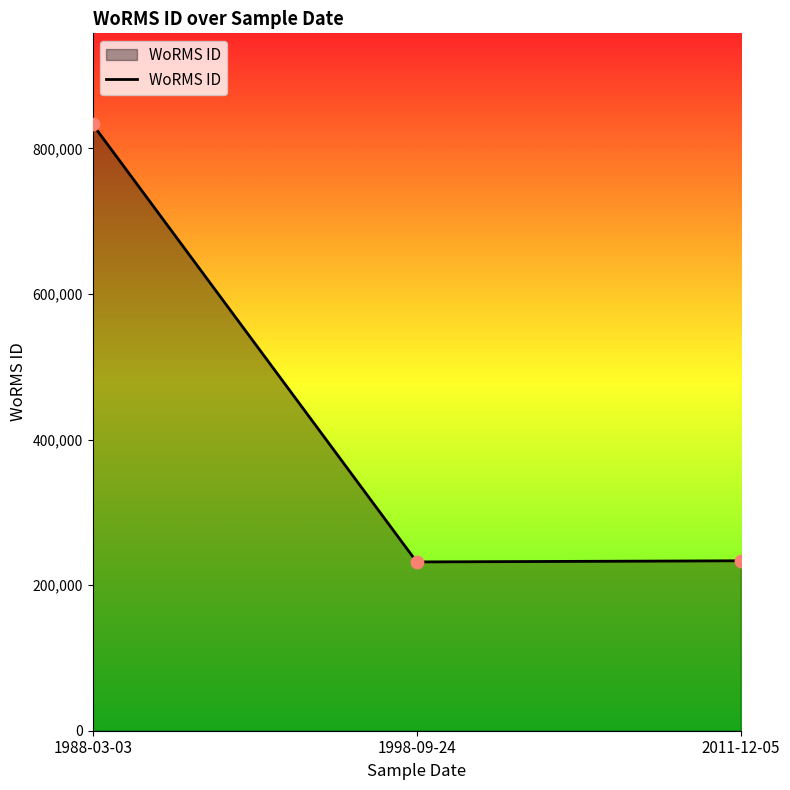

Between 2011-12-05 and 1988-03-03, which is larger?

1988-03-03